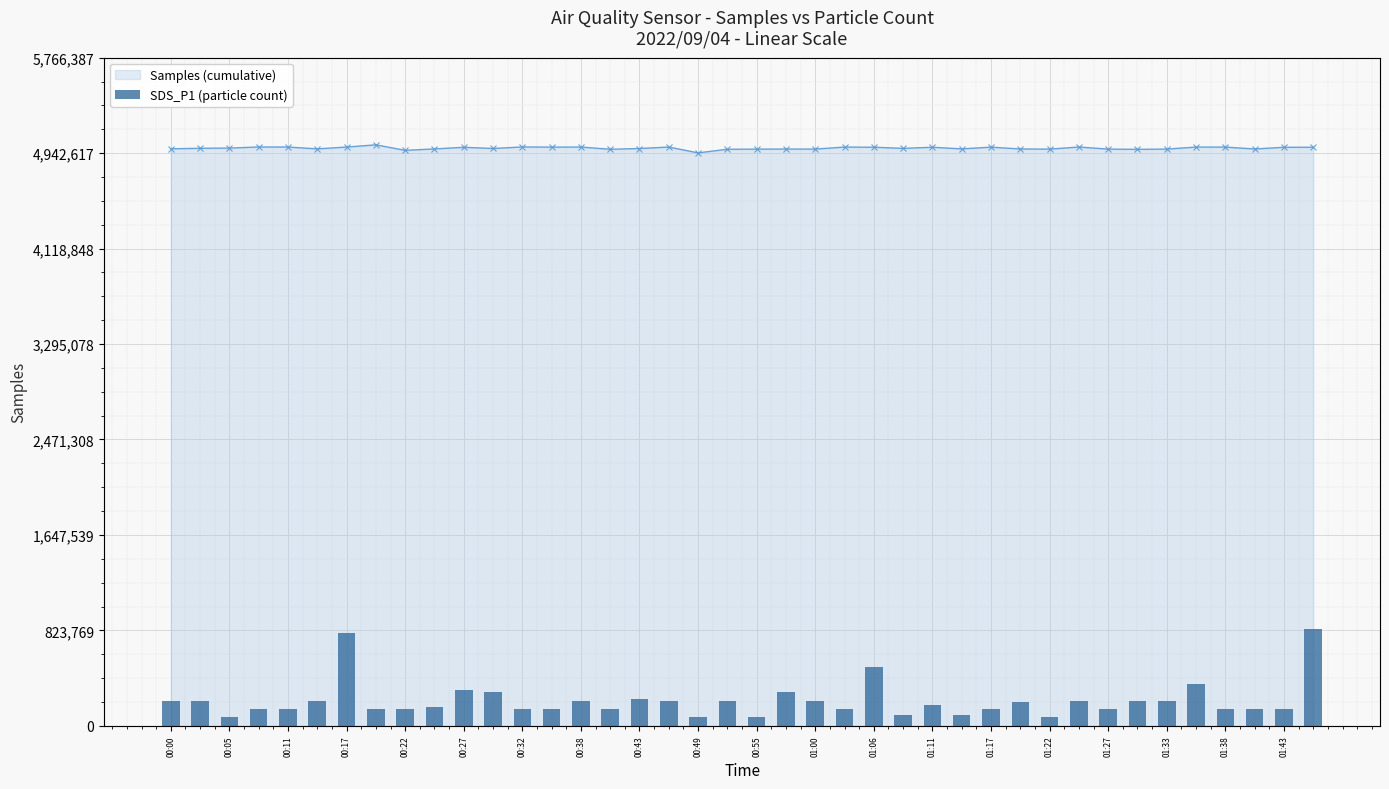

What is the difference between the highest and lowest values at 33?

4757626.1